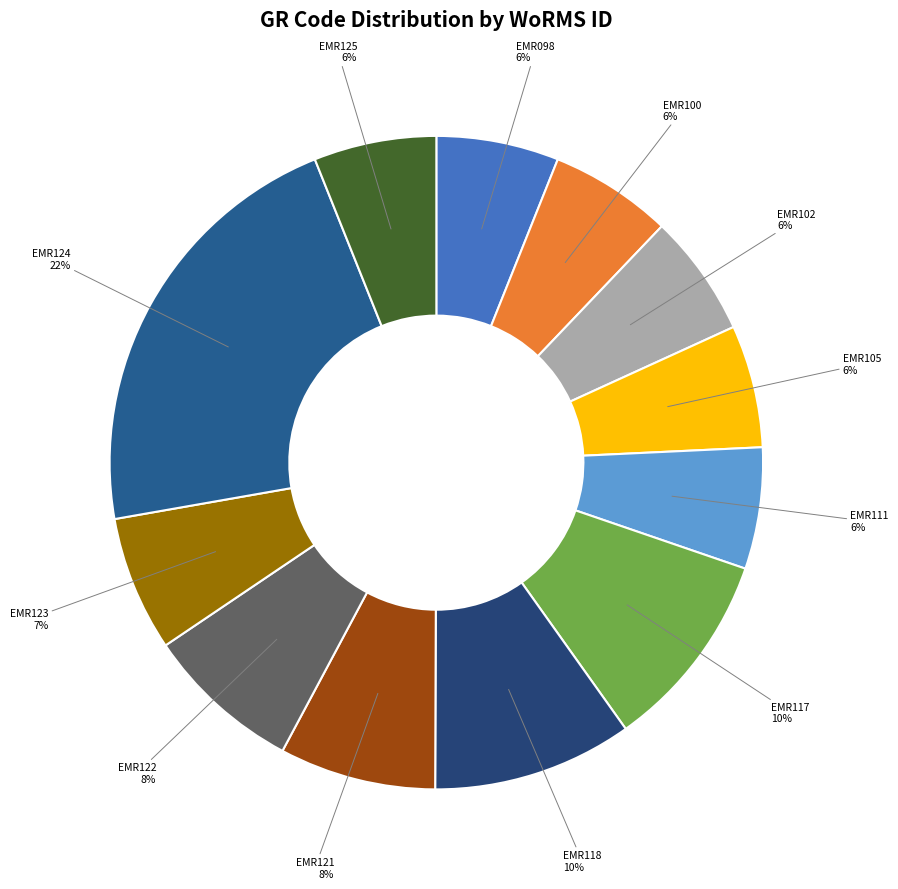

To the nearest percent, what portion does EMR122 represent?

8%